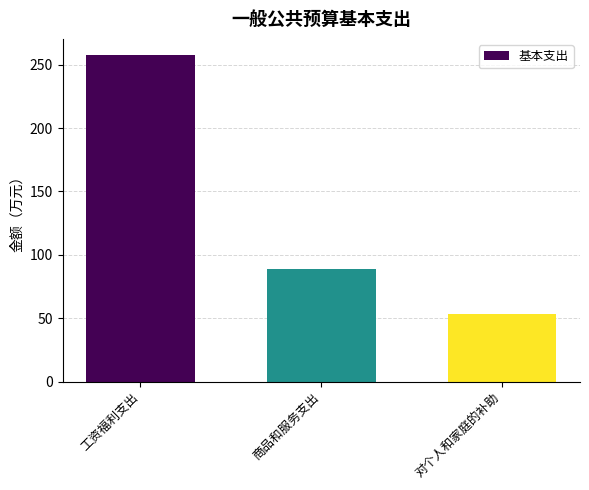

Which label corresponds to the smallest value in the chart?

对个人和家庭的补助